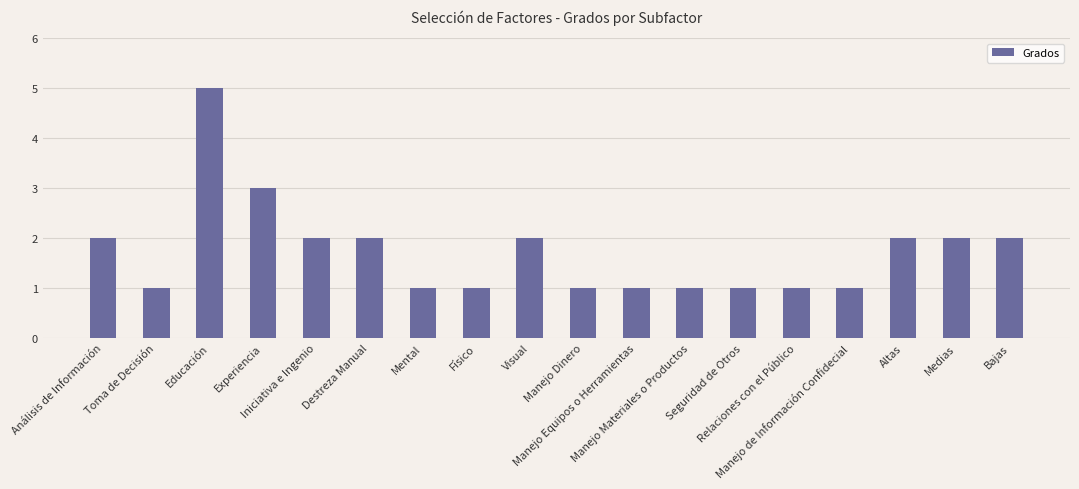

Reading left to right, extract all data points from this chart.

2	1	5	3	2	2	1	1	2	1	1	1	1	1	1	2	2	2